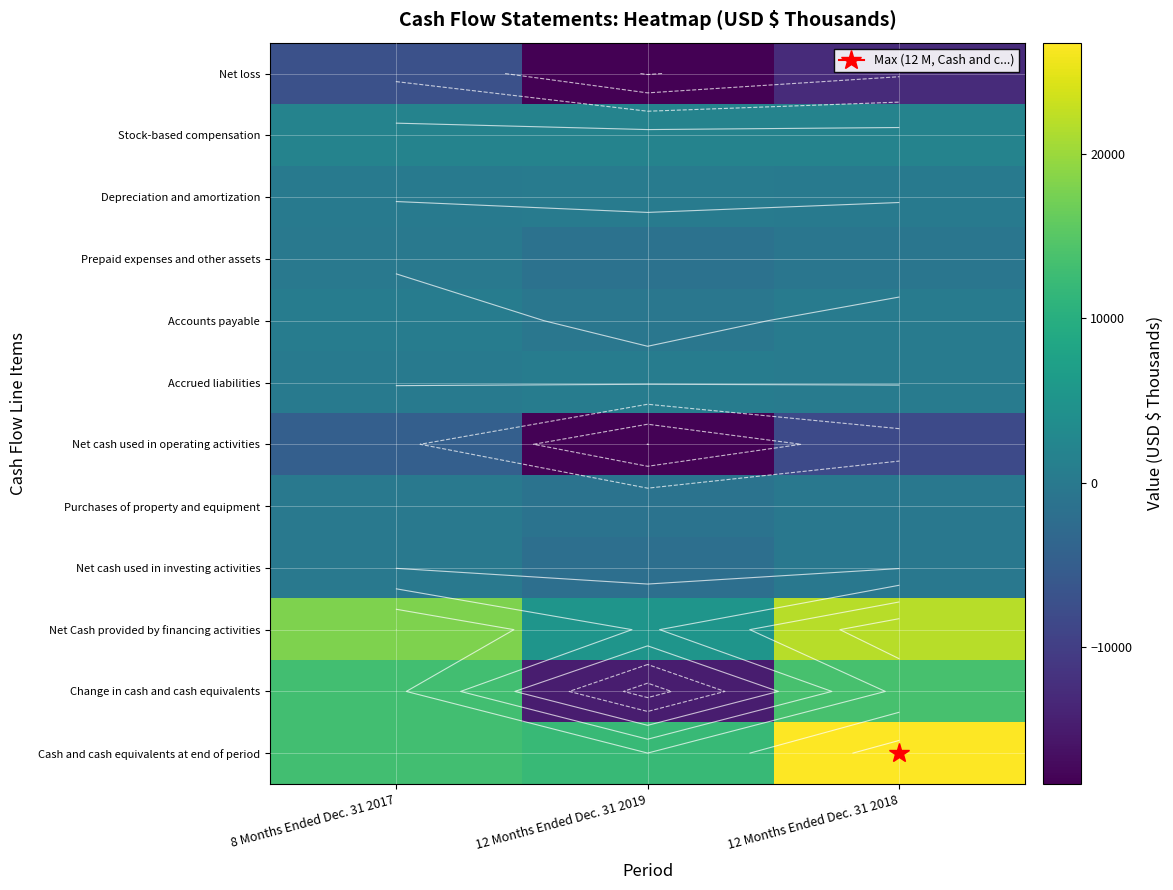

Where does the Net cash used in operating activities series first go above -8145?

8 Months Ended Dec. 31 2017